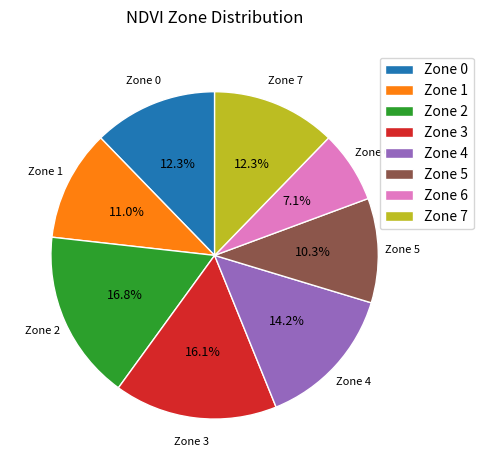

Do Zone 5 and Zone 1 together represent more than half of the pie?

No